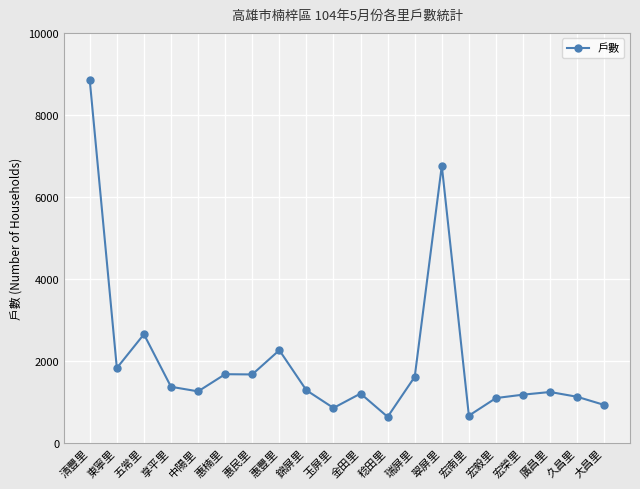

What is the difference between the maximum and minimum values?

8207